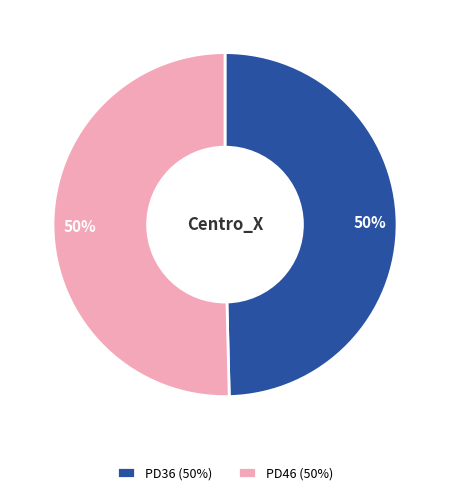

Count the number of slices in the pie.

2